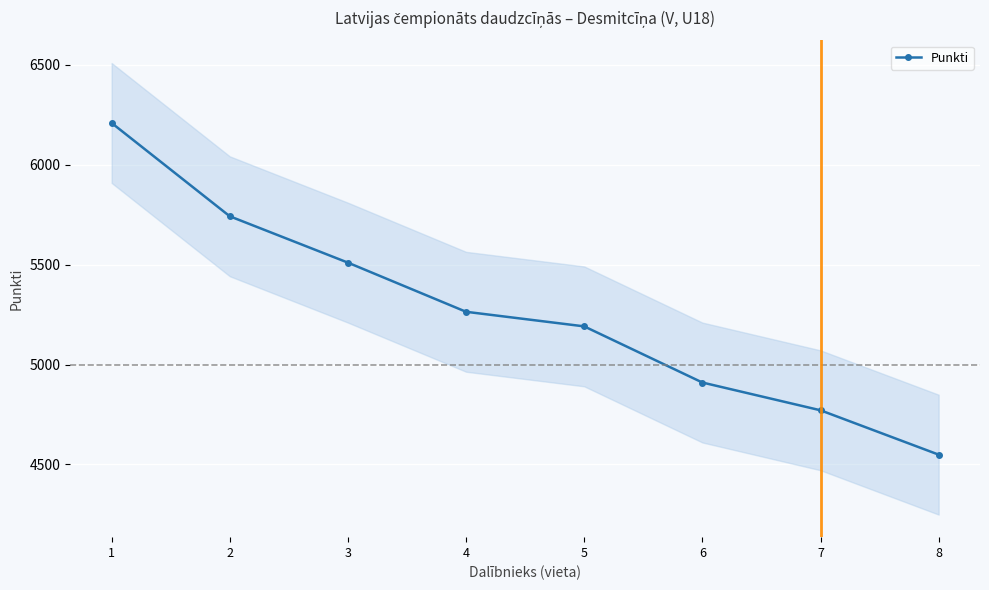

What is the change in value from 2 to 7?

-971